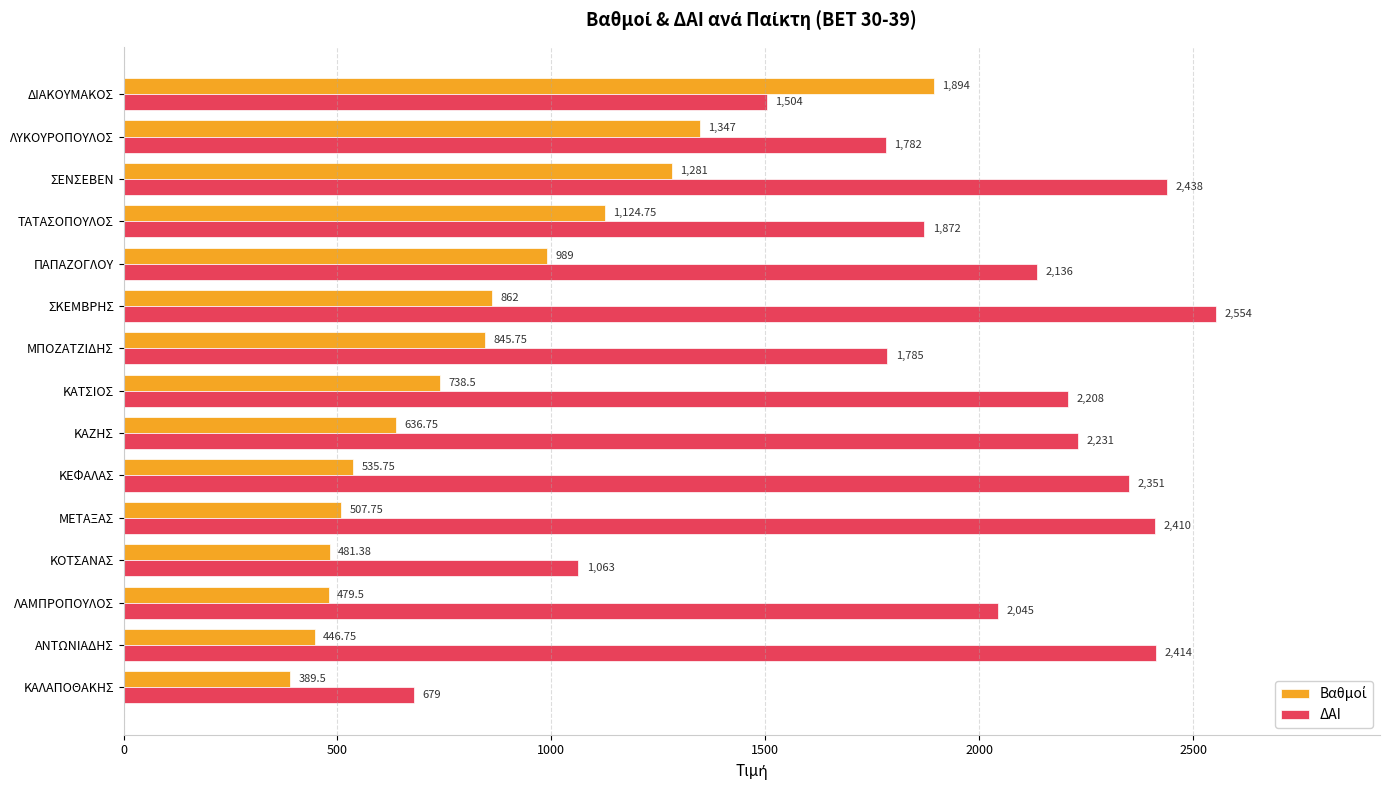

Rank the categories by ΔΑΙ value from highest to lowest.

ΣΚΕΜΒΡΗΣ, ΣΕΝΣΕΒΕΝ, ΑΝΤΩΝΙΑΔΗΣ, ΜΕΤΑΞΑΣ, ΚΕΦΑΛΑΣ, ΚΑΖΗΣ, ΚΑΤΣΙΟΣ, ΠΑΠΑΖΟΓΛΟΥ, ΛΑΜΠΡΟΠΟΥΛΟΣ, ΤΑΤΑΣΟΠΟΥΛΟΣ, ΜΠΟΖΑΤΖΙΔΗΣ, ΛΥΚΟΥΡΟΠΟΥΛΟΣ, ΔΙΑΚΟΥΜΑΚΟΣ, ΚΟΤΣΑΝΑΣ, ΚΑΛΑΠΟΘΑΚΗΣ